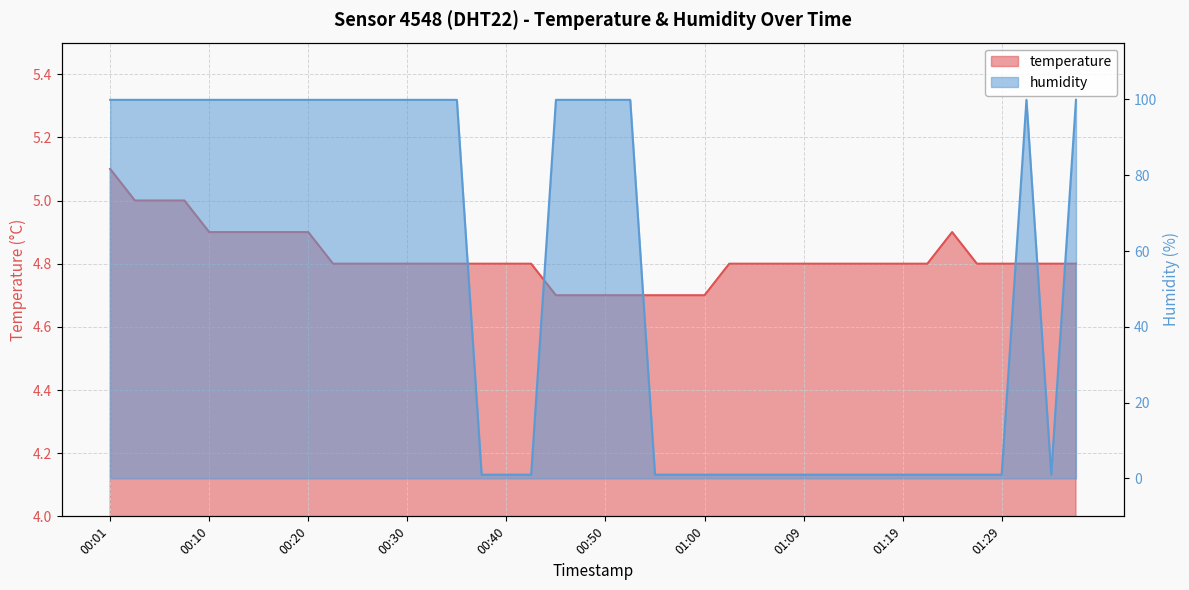

True or false: humidity has more than 1 interior local peaks.

False